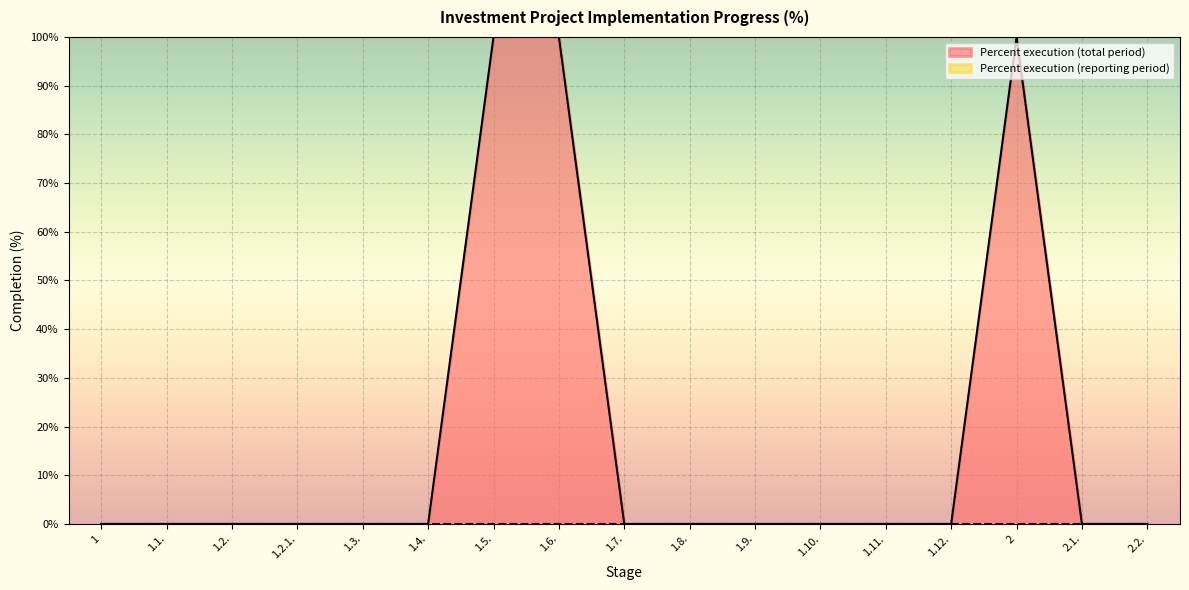

Is it true that the value at 1.8. is 31?

False